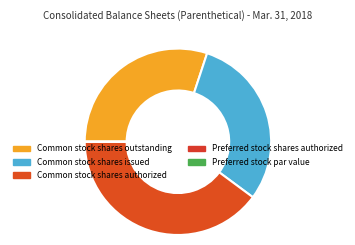

To the nearest percent, what percentage of the pie is Common stock shares authorized?

40%